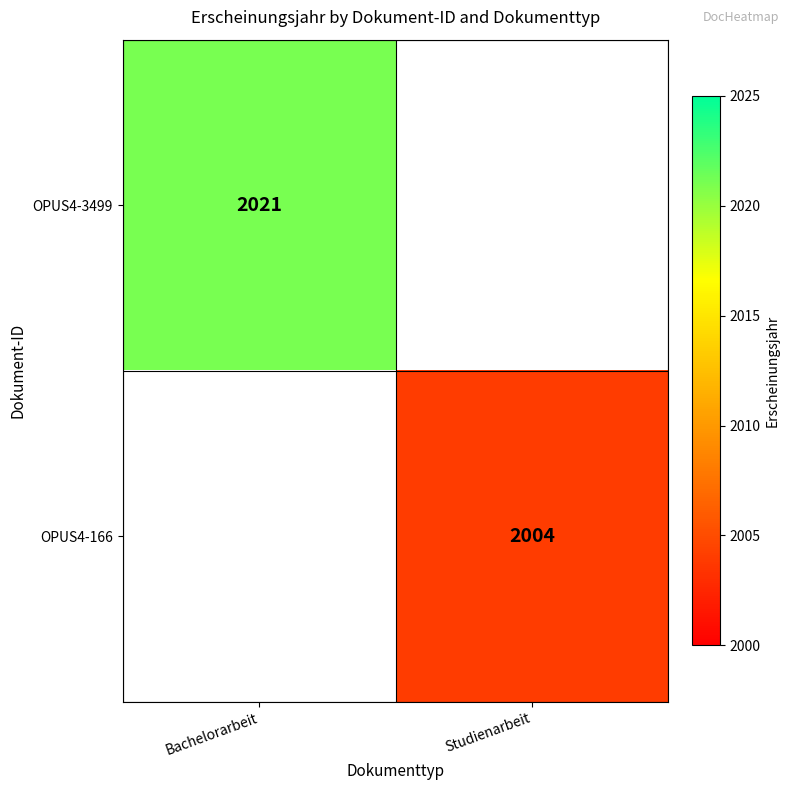

The value of OPUS4-3499 at Bachelorarbeit is 523. True or false?

False